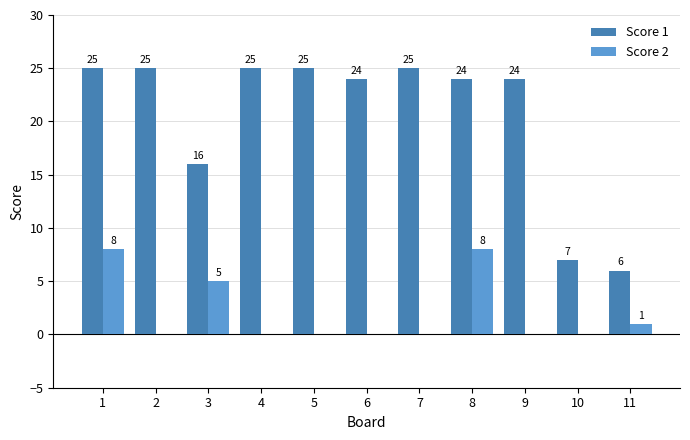

What is the greatest value displayed?

25